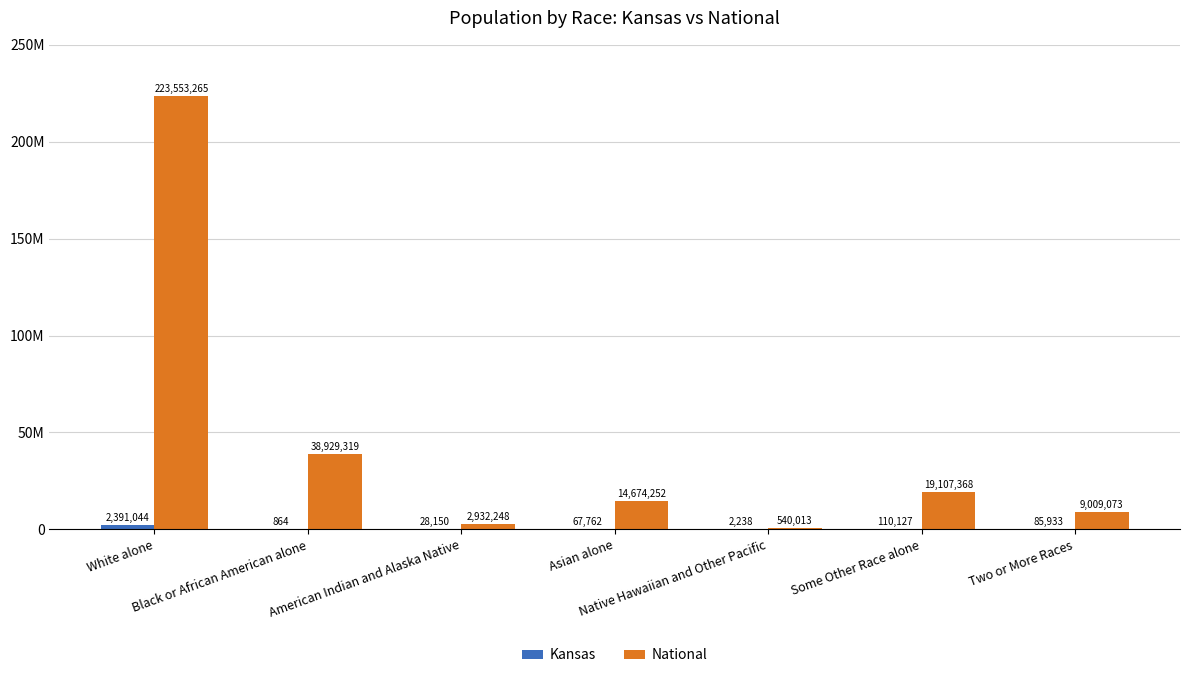

What is the sum of the Kansas values at Asian alone and Some Other Race alone?

177889